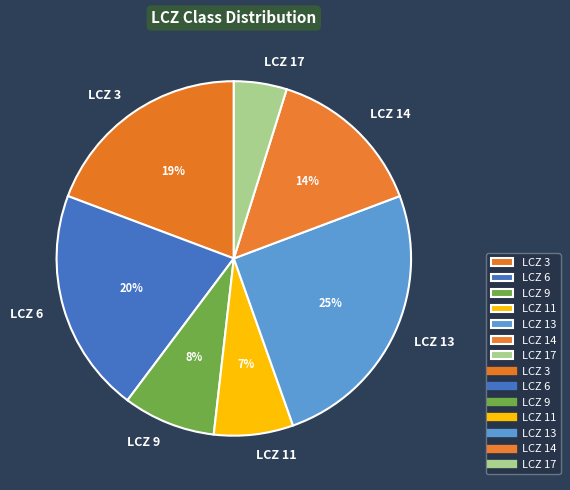

Count the number of slices in the pie.

7